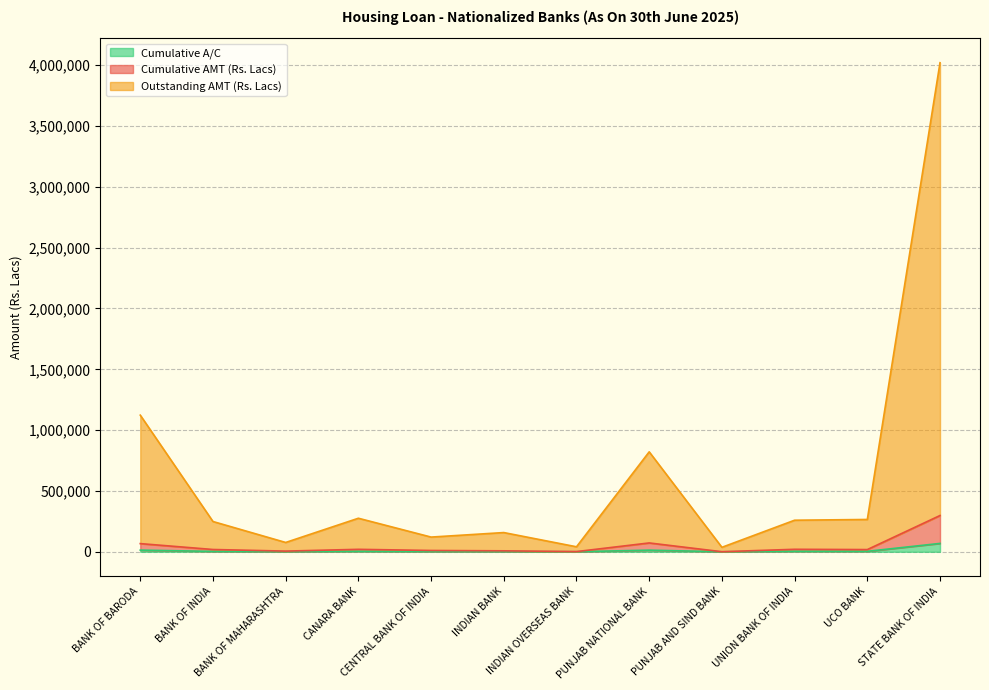

What is the label of the 7th point from the right?

INDIAN BANK